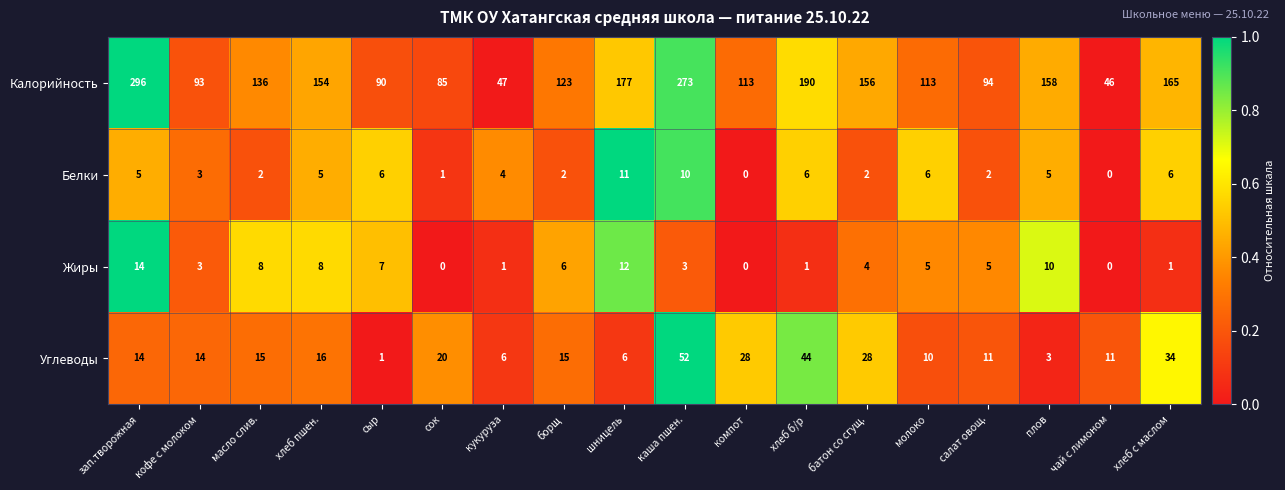

Rank the series by their maximum value, from highest to lowest.

Калорийность, Углеводы, Жиры, Белки